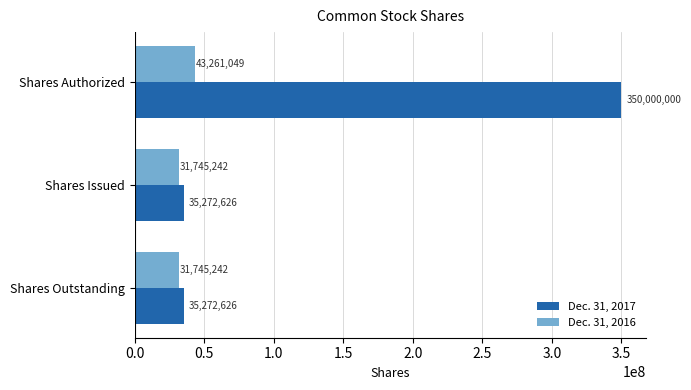

How many data points does each series have?

3